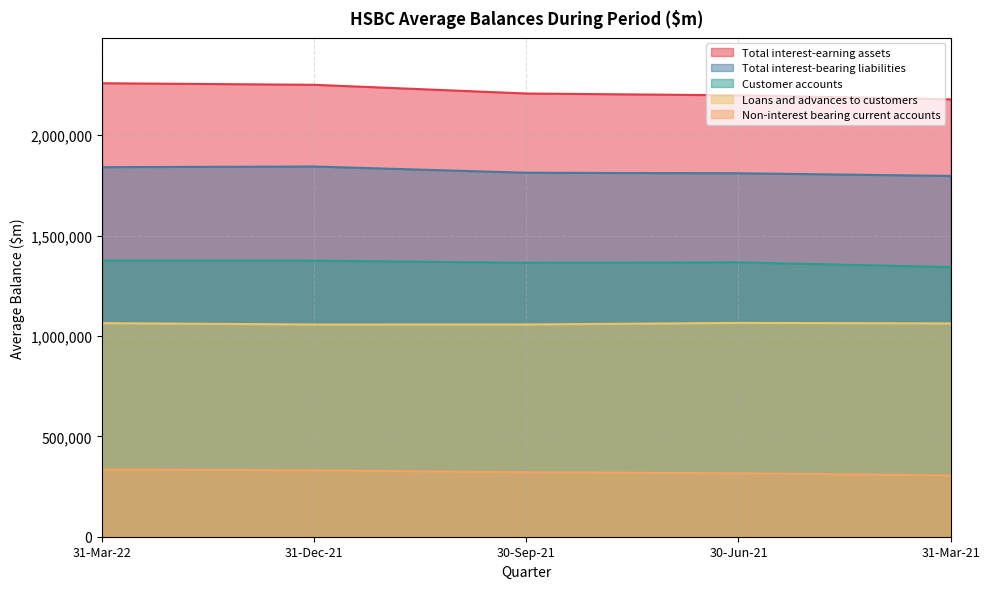

At which label is Total interest-bearing liabilities closest to 1820832?

30-Sep-21